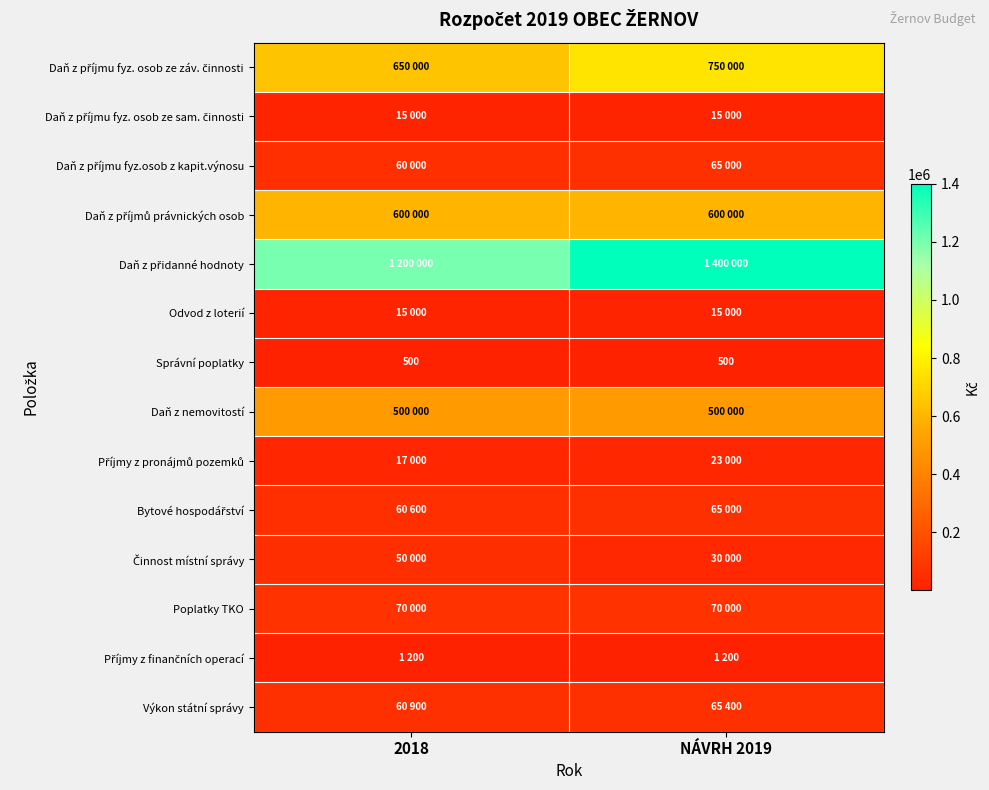

What is the difference between the highest and lowest values at 2018?

1199500